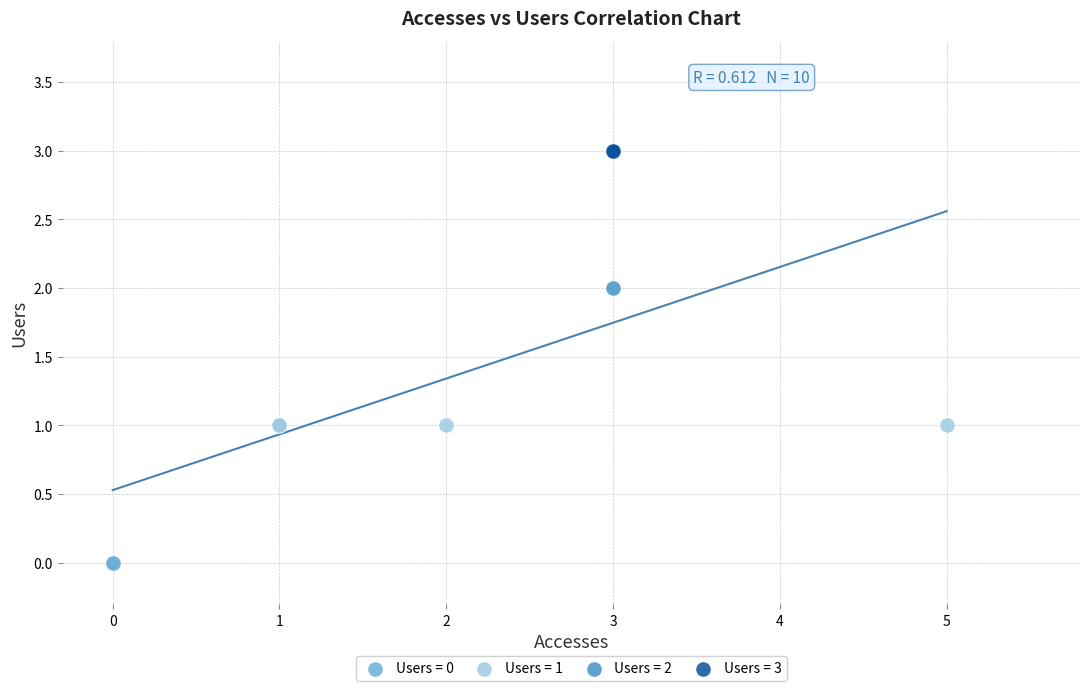

Which series contains the highest Y value?

Users = 3